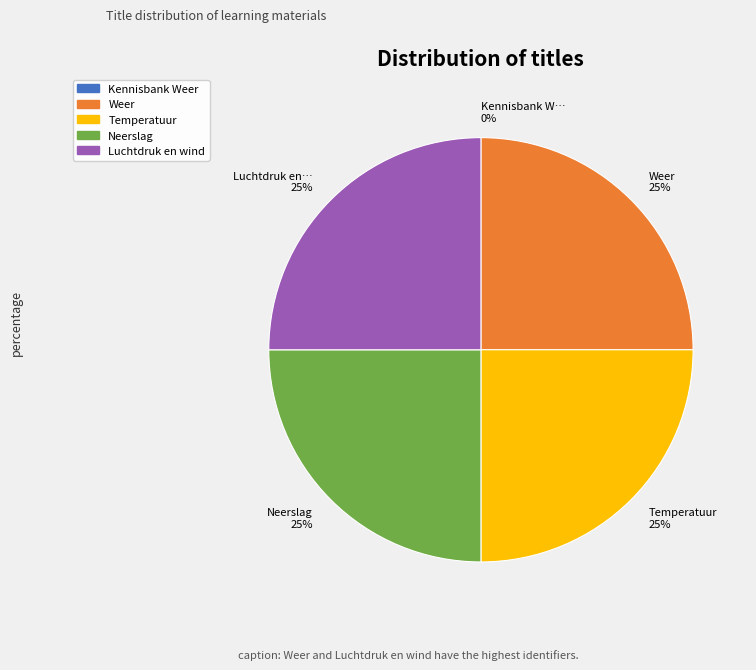

The Neerslag 25% slice represents 36% of the pie. True or false?

False